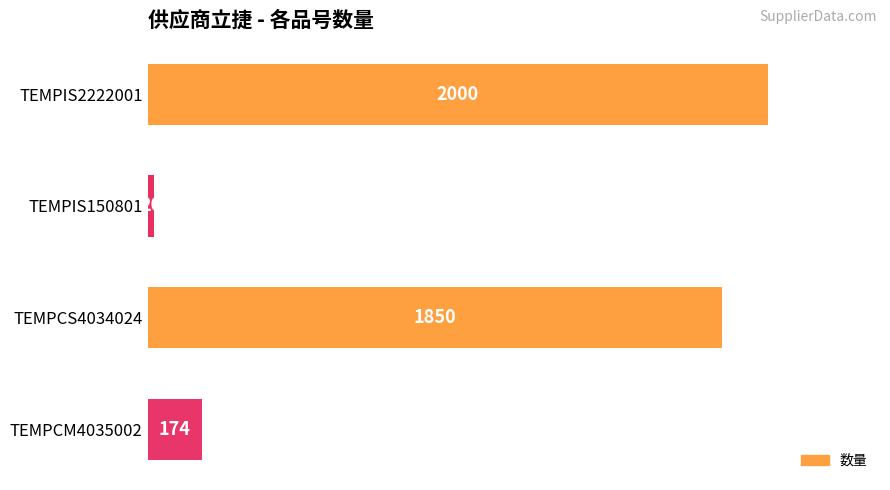

True or false: the data shows 174 at TEMPCM4035002.

True